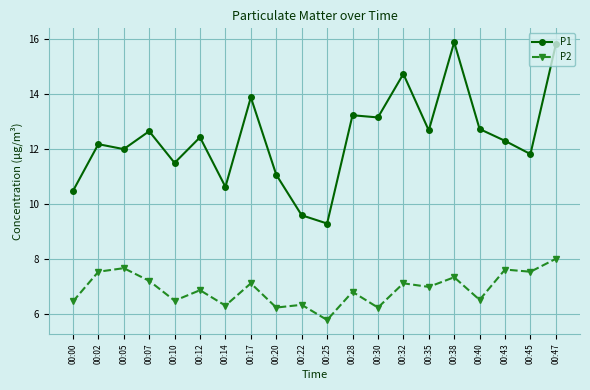

In P1, how many points are higher than both neighbors (excluding endpoints)?

7